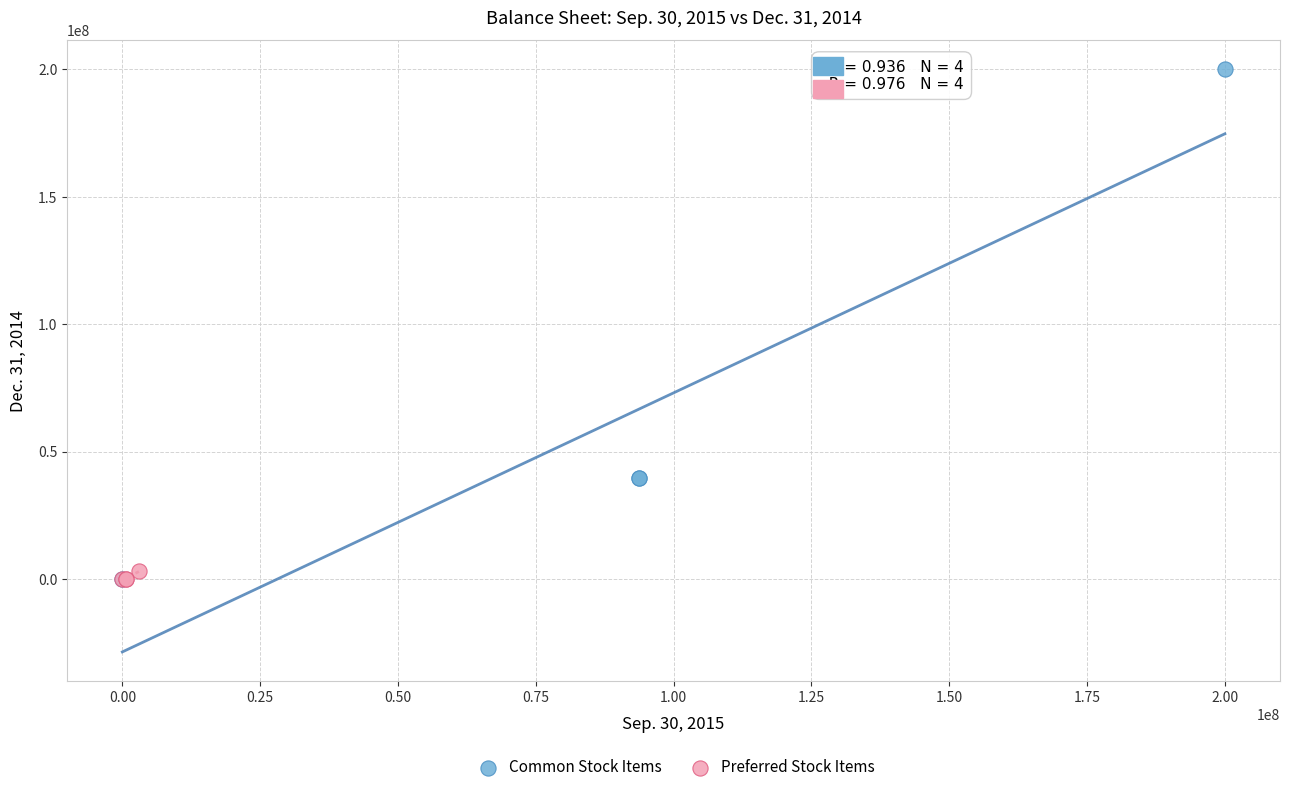

Which series reaches the maximum Y coordinate?

Common Stock Items